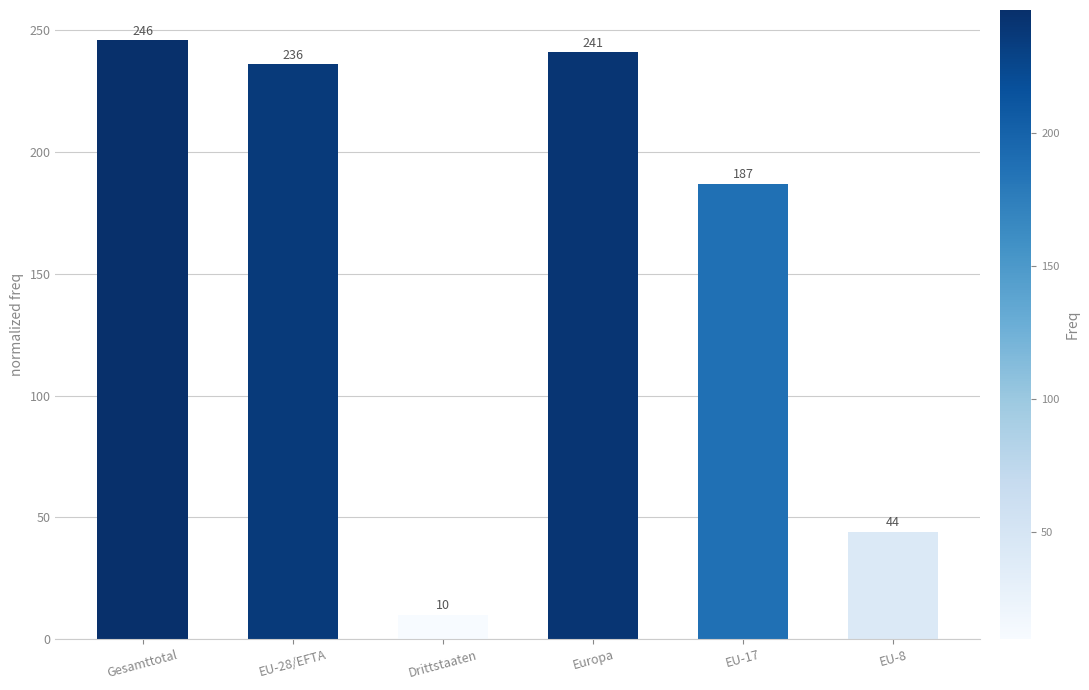

What is the minimum value shown in the chart?

10